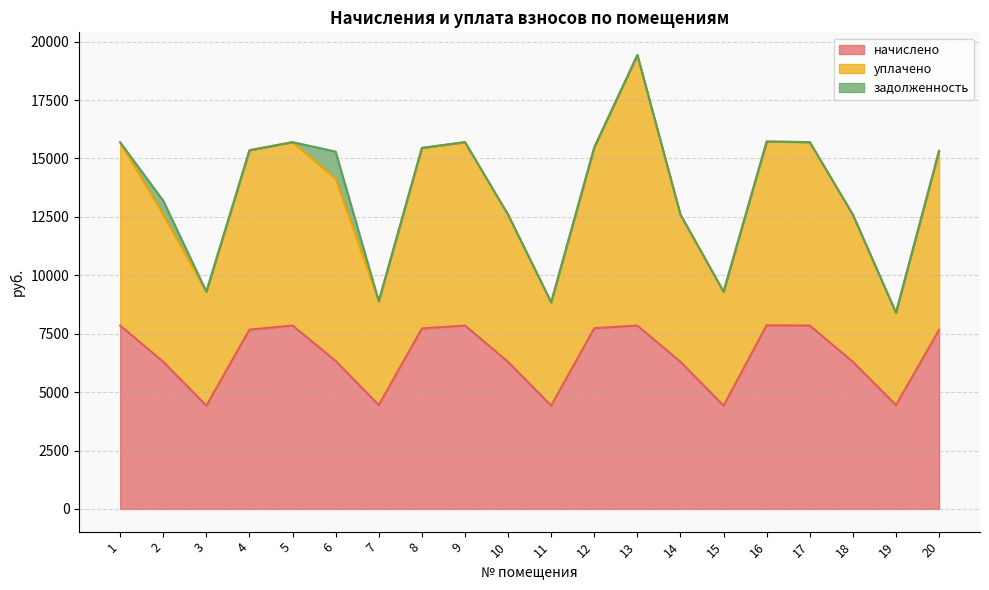

At which category is the sum across all series the highest?

13